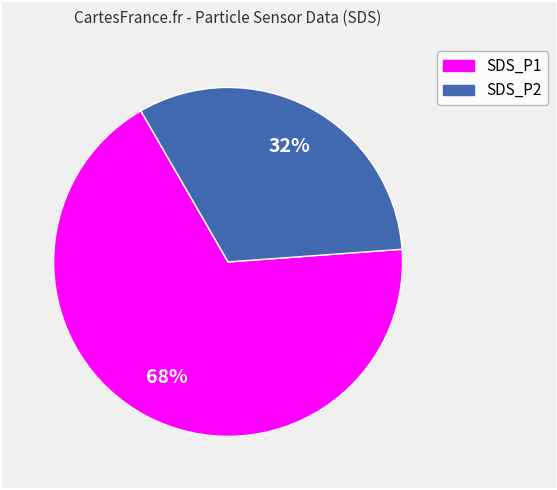

Count the number of slices in the pie.

2